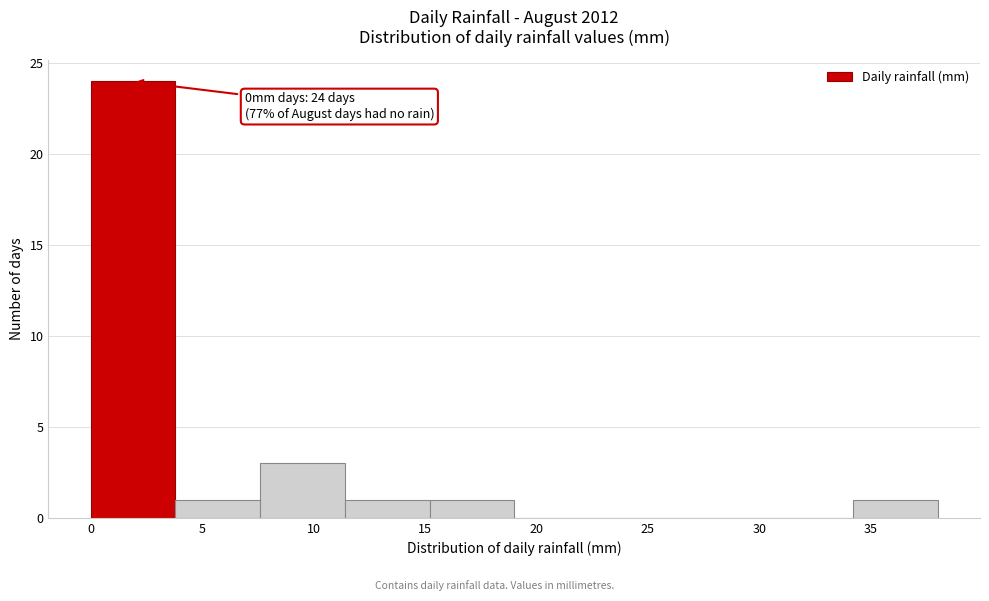

Over which range of the x-axis is the bar tallest?

0.0 to 3.8